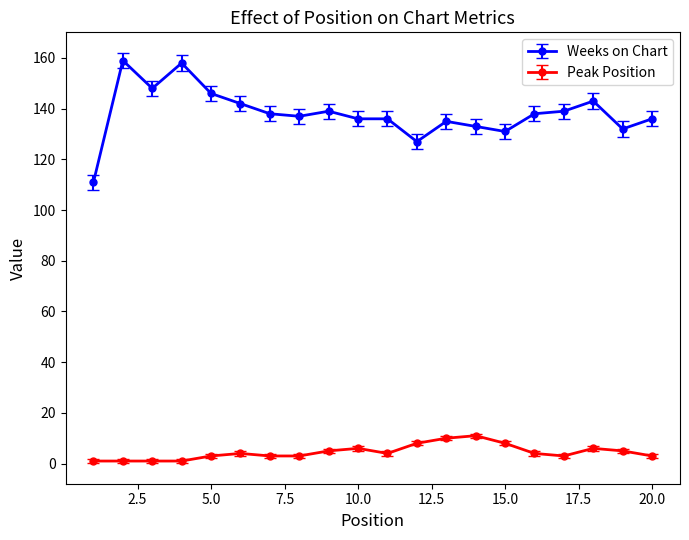

Rank the series by their average value, from highest to lowest.

Weeks on Chart, Peak Position